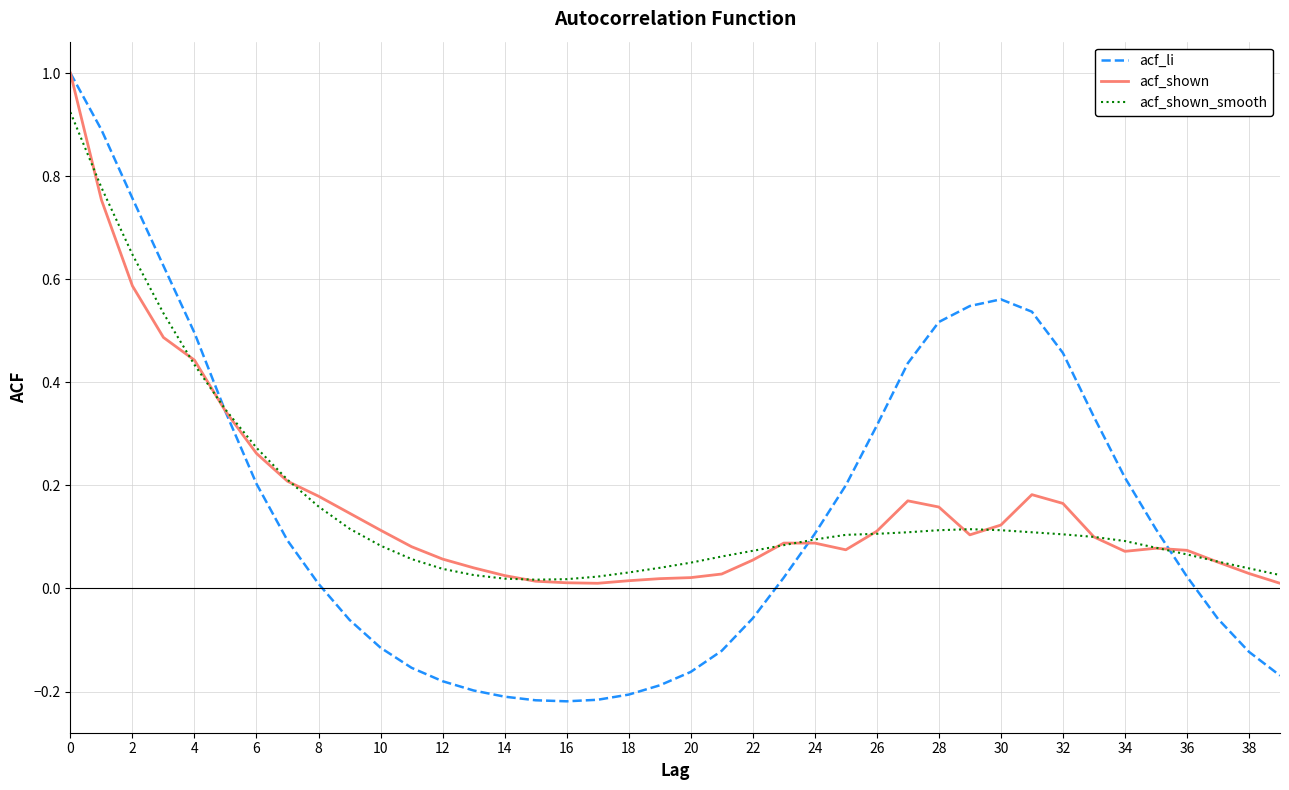

Which series has the widest spread of values?

acf_li